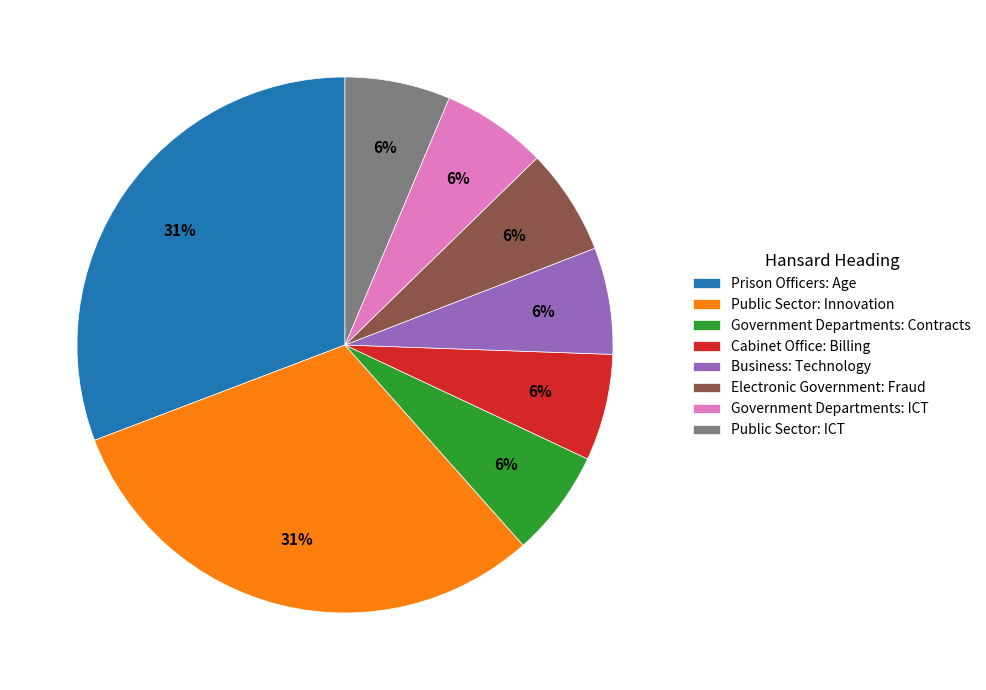

What percentage is the Public Sector: ICT slice, to the nearest percent?

6%